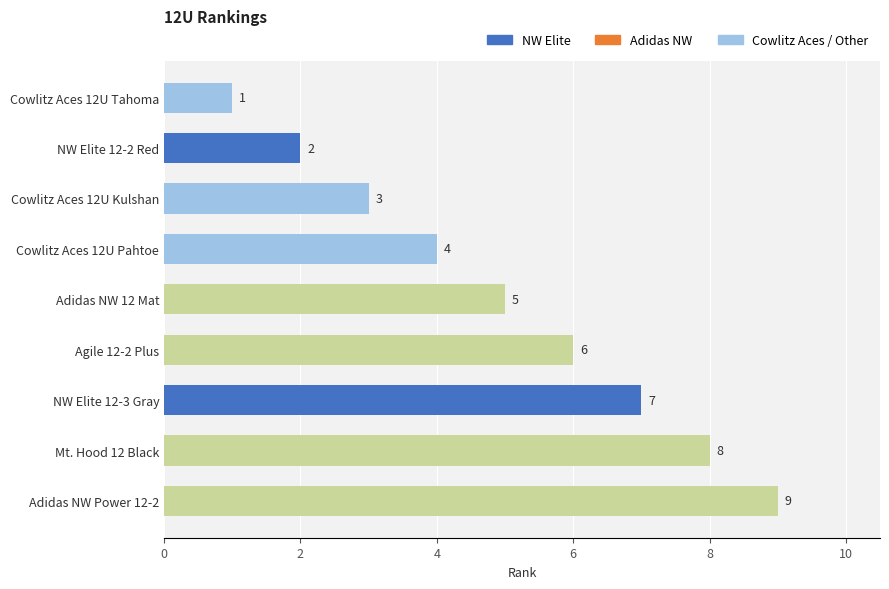

Are the bars grouped side by side (vs. stacked)?

No